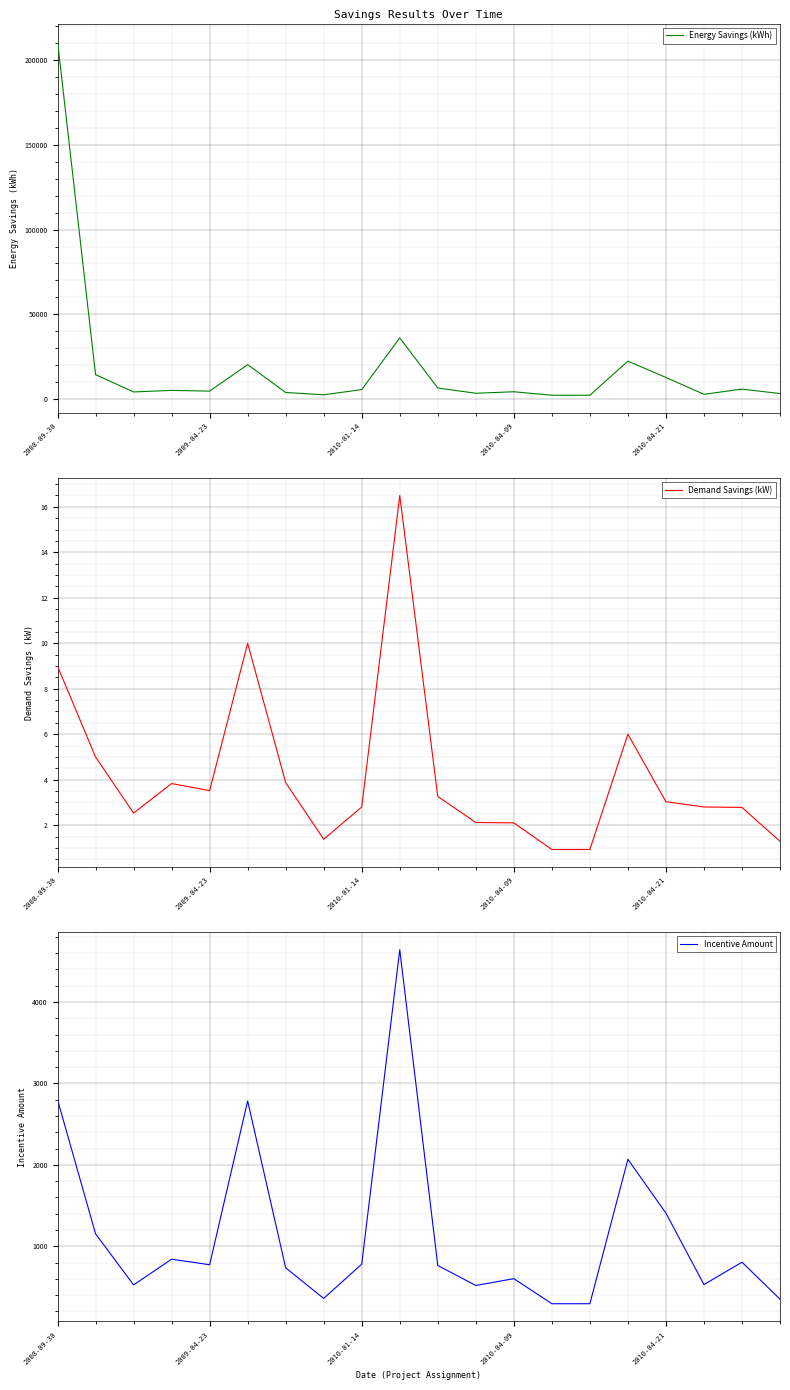

At which label does Energy Savings (kWh) reach its peak?

2008-09-30